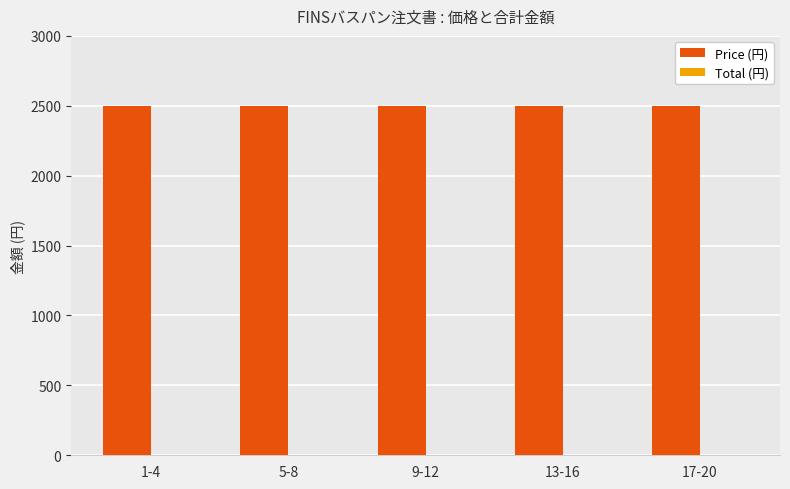

The Price (円) series shows 2500 at 13-16. True or false?

True